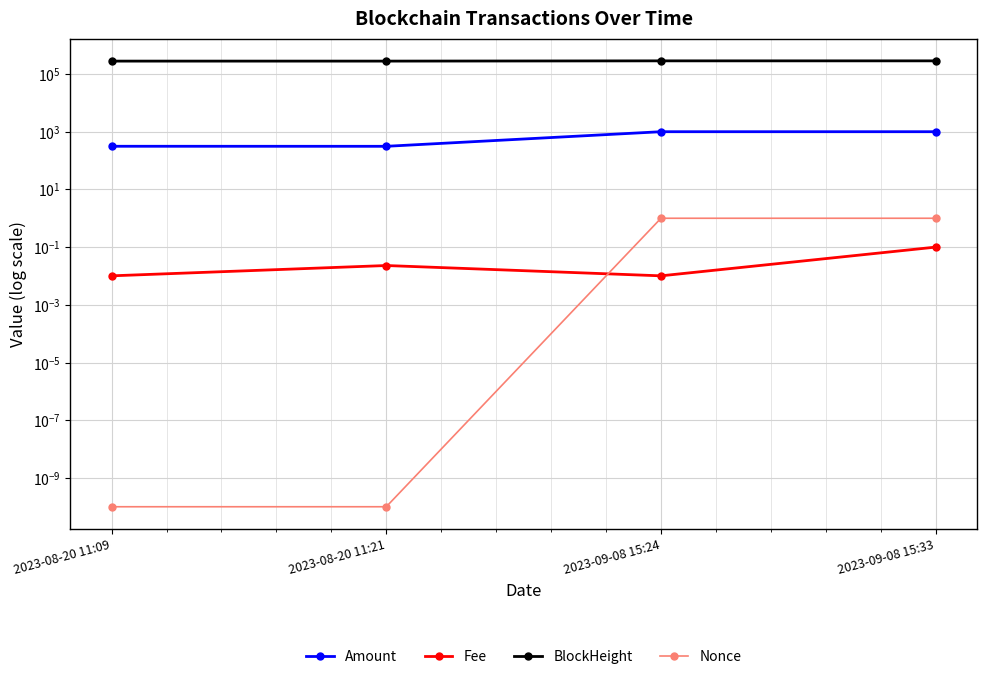

At which label is BlockHeight closest to 283017?

2023-08-20 11:21